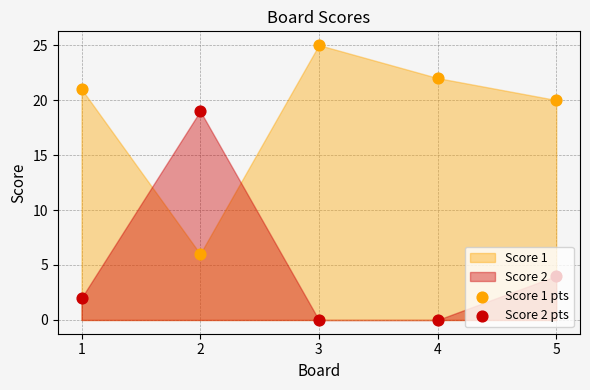

Which series has the largest Y range (max minus min)?

Score 1 pts